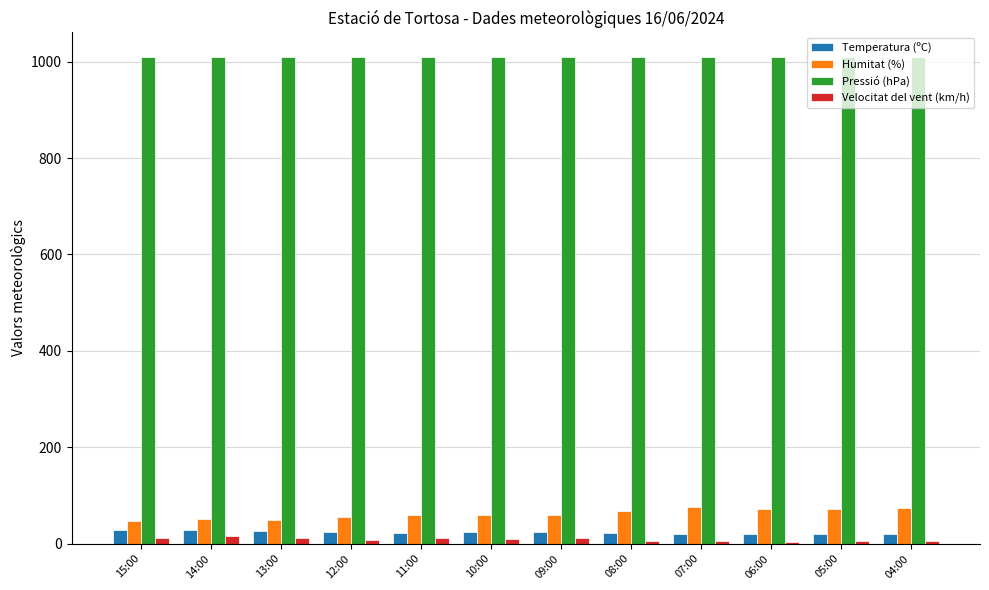

Is it true that Humitat (%) equals 84.4 at 13:00?

False